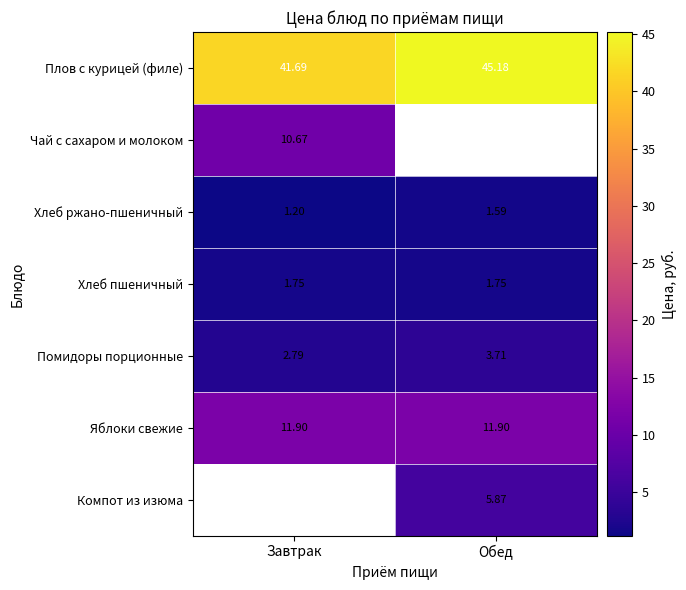

True or false: Яблоки свежие has a value of 11.9 at Завтрак.

True